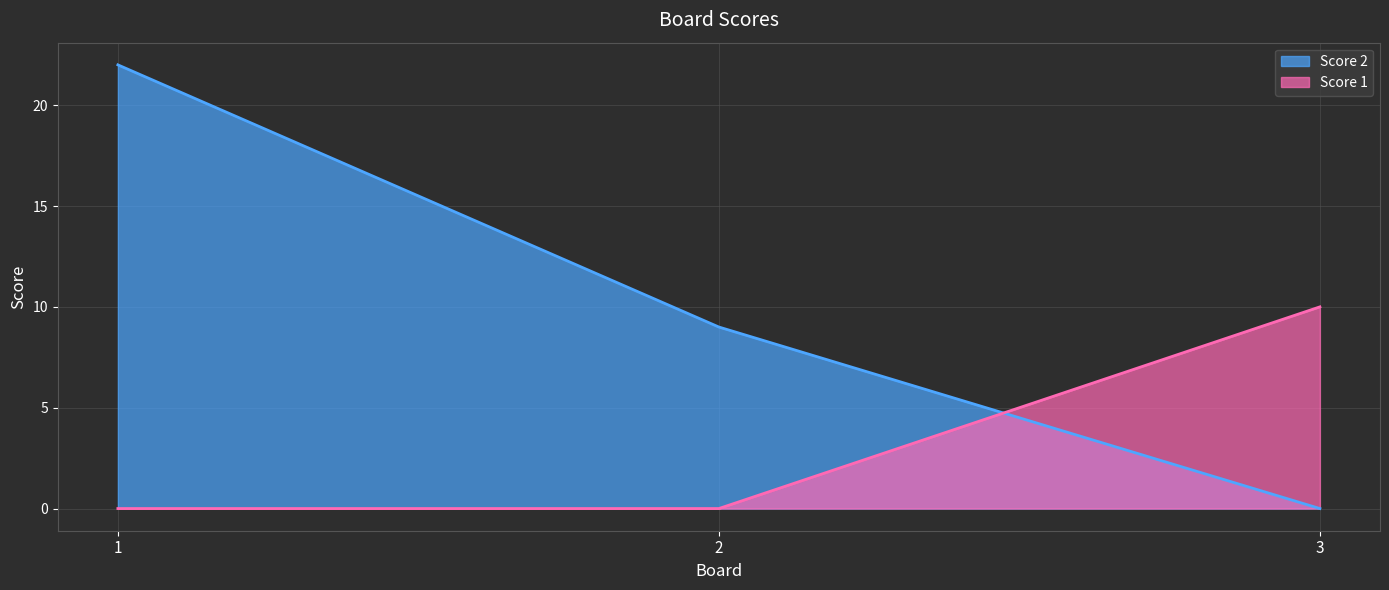

Which series has the largest total across all categories?

Score 2